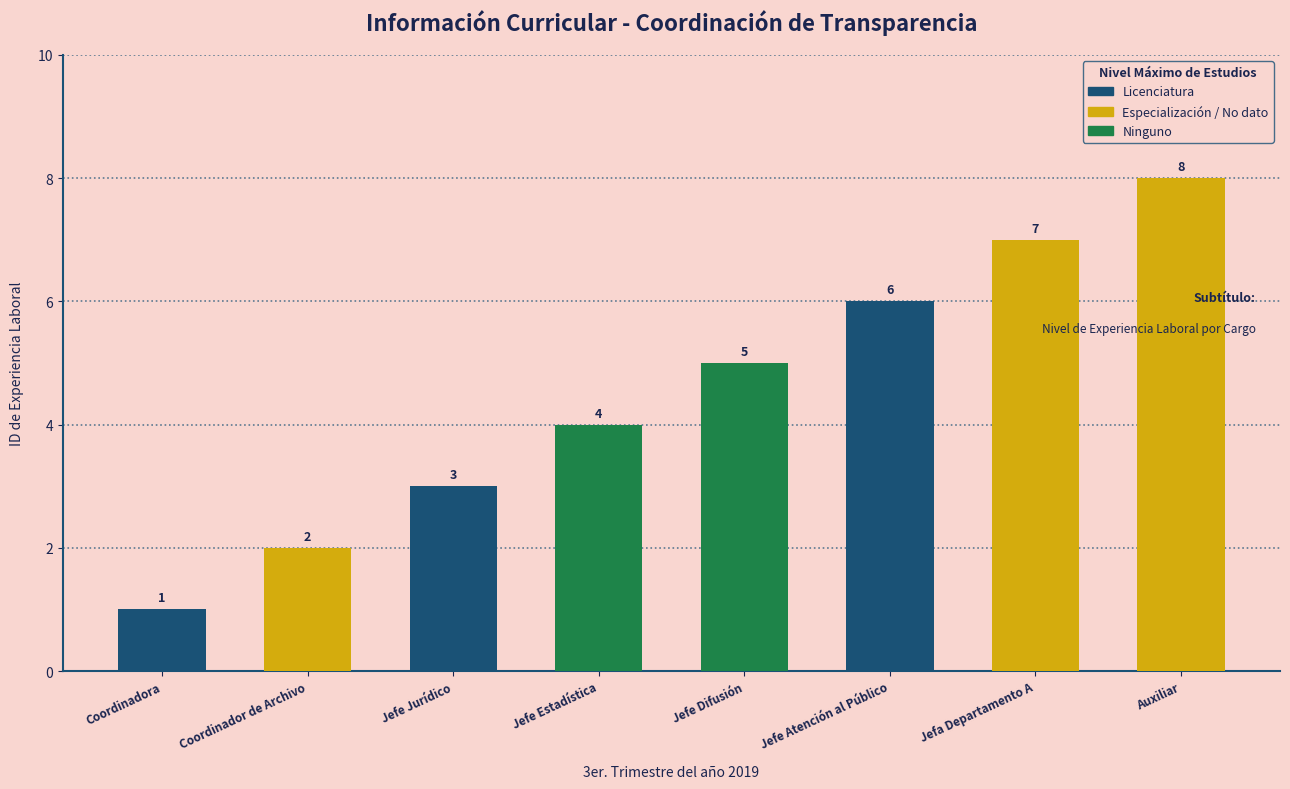

Which has a higher value, Jefa Departamento A or Jefe Estadística?

Jefa Departamento A